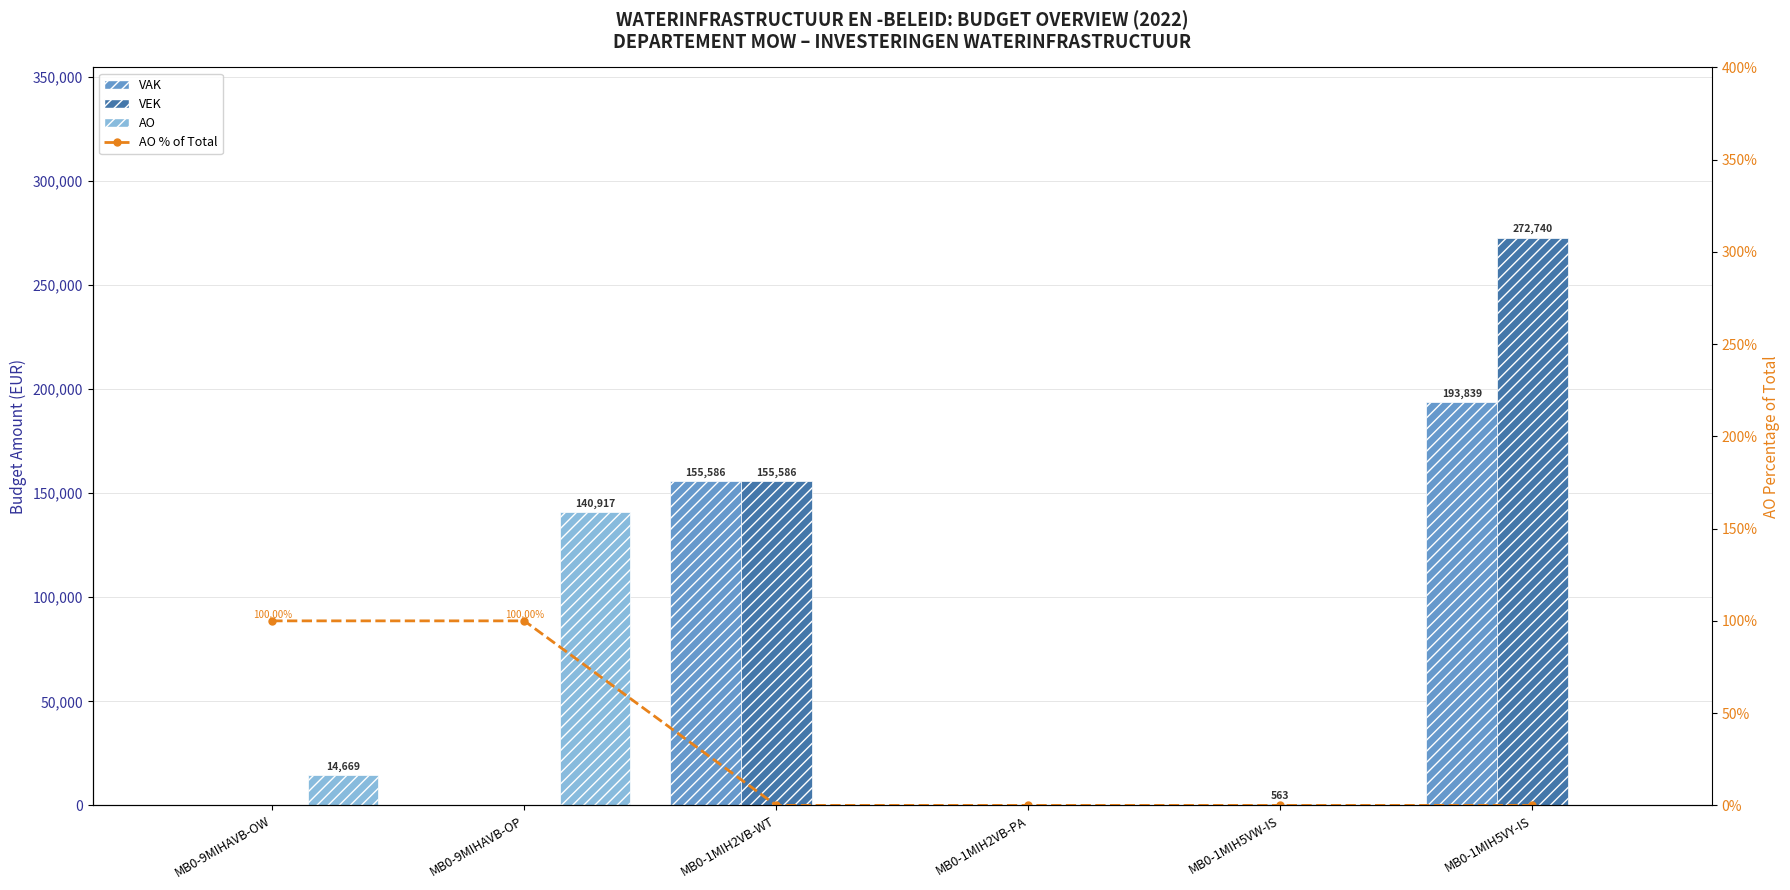

The AO % of Total series shows 0.0 at MB0-1MIH2VB-WT. True or false?

True